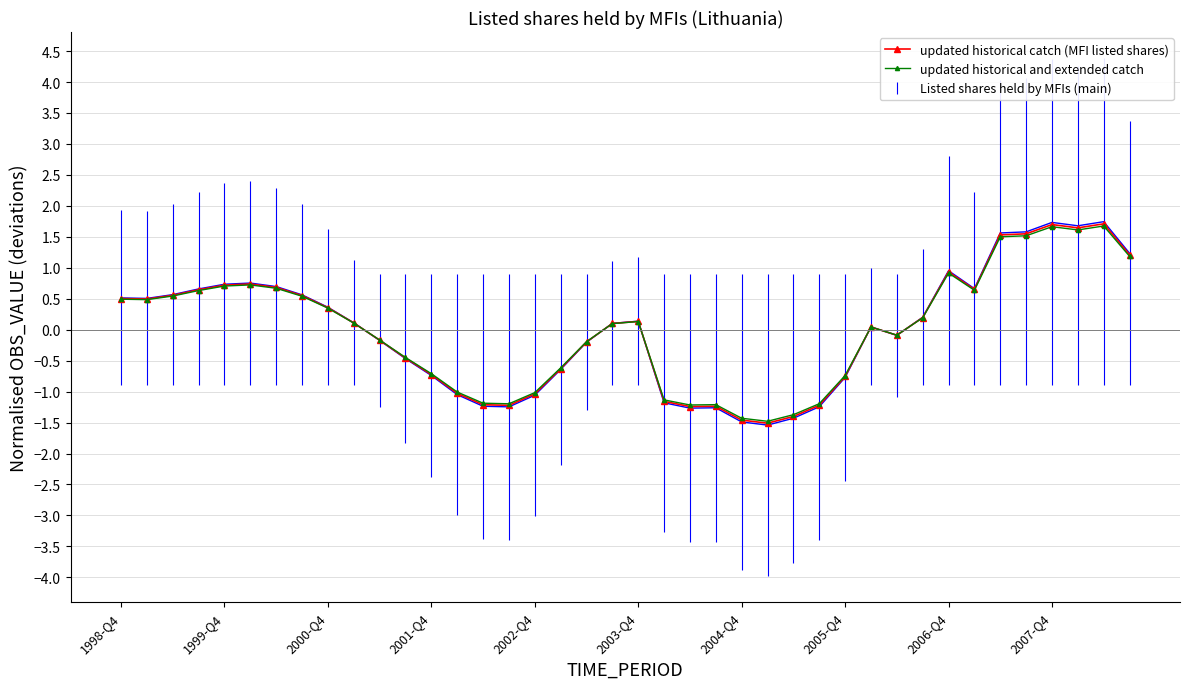

How many data points in updated historical catch (MFI listed shares) are above 0?

22